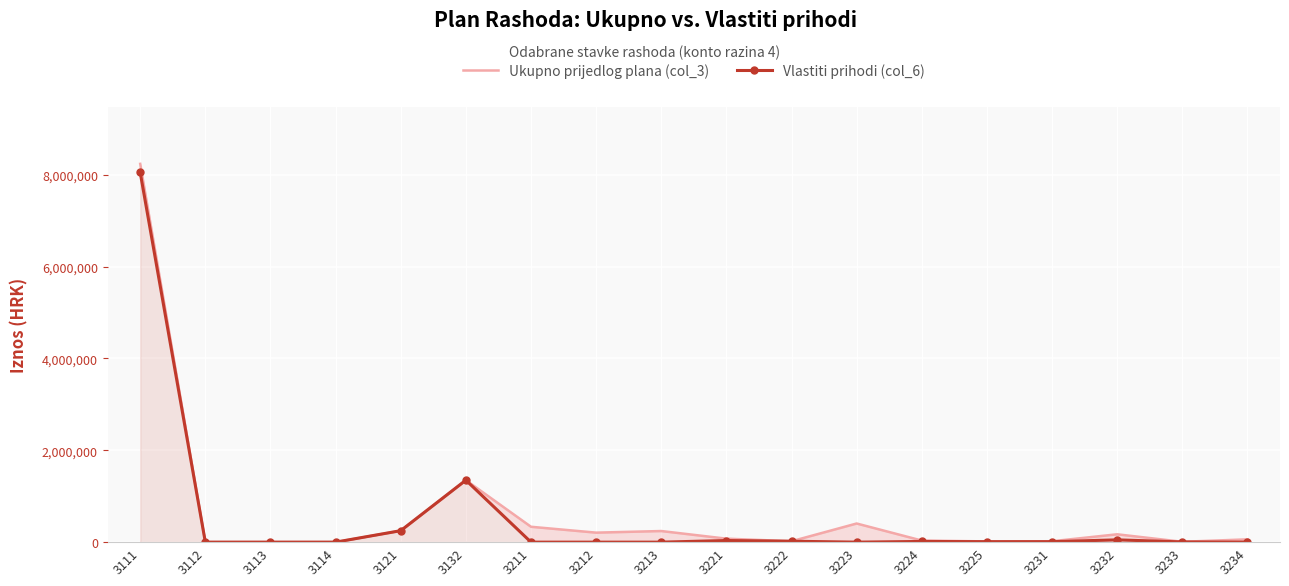

What is the sum of all Ukupno prijedlog plana (col_3) values?

11435000